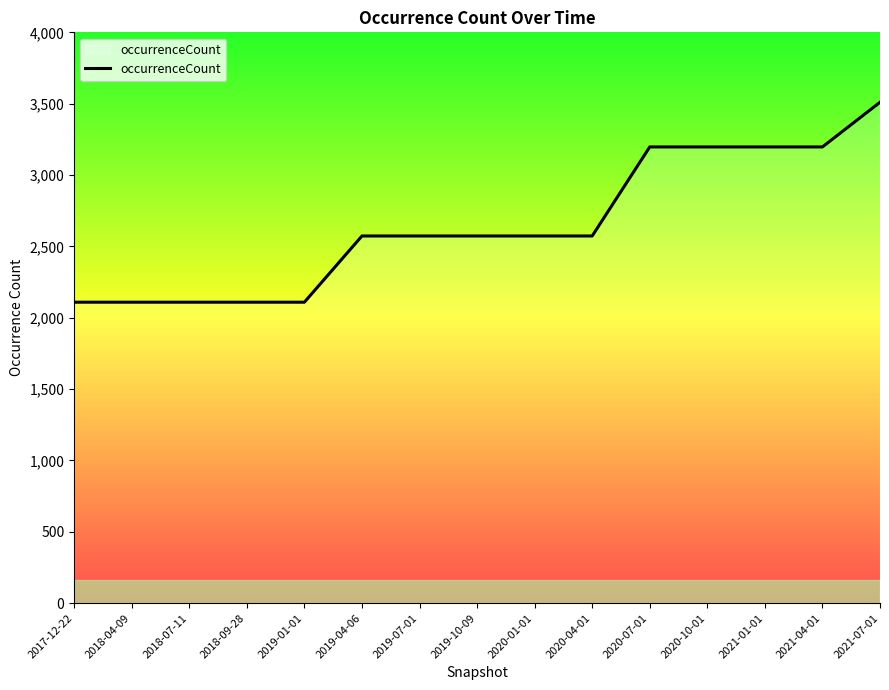

What is the difference between the values at 2018-09-28 and 2020-07-01?

1088